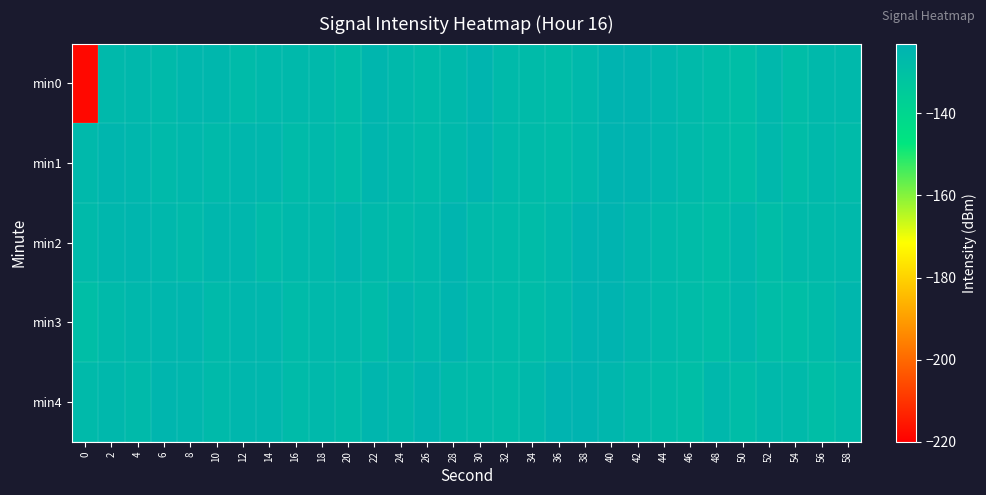

Reading left to right, transcribe all the data shown in this chart.

min0: 0=-218.1	2=-126.4	4=-126.1	6=-126.8	8=-125.6	10=-125.4	12=-127.3	14=-126.5	16=-126.2	18=-126.4	20=-127.9	22=-124.8	24=-126.4	26=-127.5	28=-126.4	30=-124.6	32=-126.8	34=-127.5	36=-127.9	38=-126.4	40=-124.2	42=-123.9	44=-125.3	46=-126.8	48=-127.9	50=-128.8	52=-126.0	54=-128.3	56=-126.2	58=-126.4
min1: 0=-126.2	2=-124.7	4=-125.4	6=-126.6	8=-126.1	10=-126.8	12=-125.6	14=-125.4	16=-127.3	18=-126.5	20=-127.9	22=-124.8	24=-126.4	26=-127.5	28=-126.4	30=-124.6	32=-126.8	34=-127.5	36=-127.9	38=-126.4	40=-124.2	42=-123.9	44=-125.3	46=-126.8	48=-127.9	50=-128.8	52=-126.0	54=-128.3	56=-126.2	58=-127.5
min2: 0=-126.9	2=-125.4	4=-124.7	6=-126.1	8=-126.8	10=-125.6	12=-125.4	14=-127.3	16=-126.5	18=-126.2	20=-124.8	22=-126.4	24=-127.5	26=-126.4	28=-124.6	30=-126.8	32=-127.5	34=-127.9	36=-126.4	38=-124.2	40=-123.9	42=-125.3	44=-126.8	46=-127.9	48=-128.8	50=-126.0	52=-128.3	54=-126.6	56=-126.9	58=-126.4
min3: 0=-129.0	2=-126.6	4=-126.1	6=-125.4	8=-124.7	10=-126.8	12=-125.6	14=-125.4	16=-127.3	18=-126.5	20=-126.4	22=-127.5	24=-124.8	26=-126.4	28=-124.6	30=-126.8	32=-127.5	34=-127.9	36=-126.4	38=-124.2	40=-123.9	42=-125.3	44=-126.8	46=-127.9	48=-128.8	50=-126.0	52=-128.3	54=-129.0	56=-127.5	58=-125.4
min4: 0=-127.1	2=-126.1	4=-126.6	6=-124.7	8=-125.4	10=-126.8	12=-125.6	14=-125.4	16=-127.3	18=-126.5	20=-127.5	22=-124.8	24=-126.4	26=-124.6	28=-126.8	30=-127.5	32=-127.9	34=-126.4	36=-124.2	38=-123.9	40=-125.3	42=-126.8	44=-127.9	46=-128.8	48=-126.0	50=-128.3	52=-126.4	54=-127.1	56=-128.8	58=-127.3